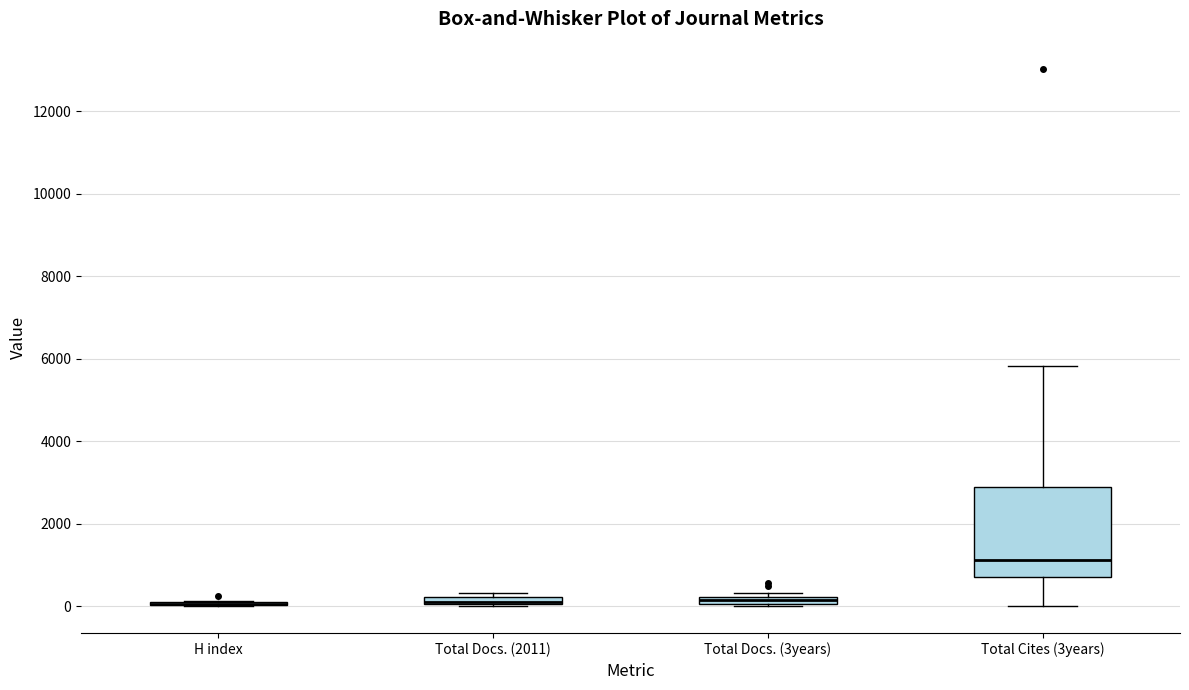

Comparing the boxes themselves (not the whiskers), which one is the tallest?

Total Cites (3years)